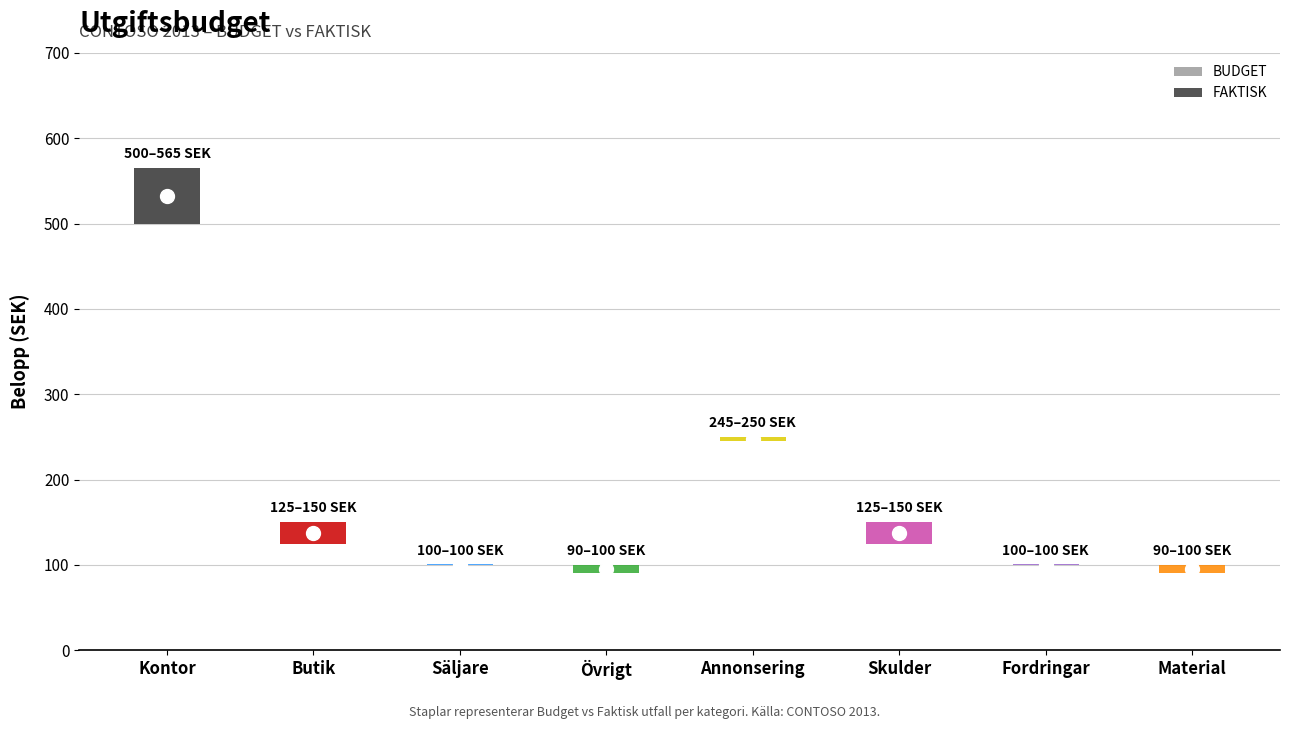

List the series in order of their overall mean, highest first.

FAKTISK, BUDGET